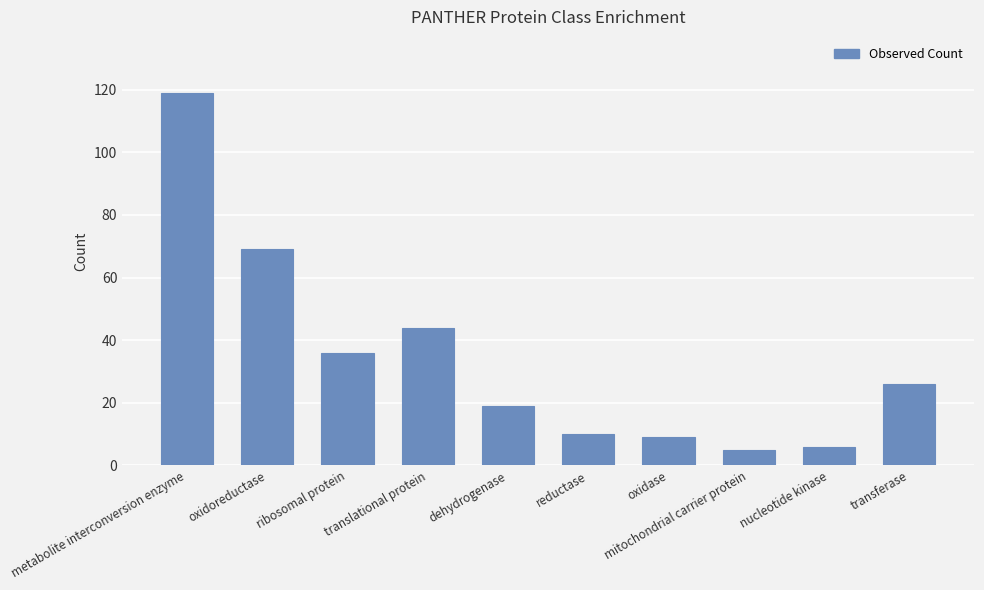

What is the label of the 8th bar from the right?

ribosomal protein